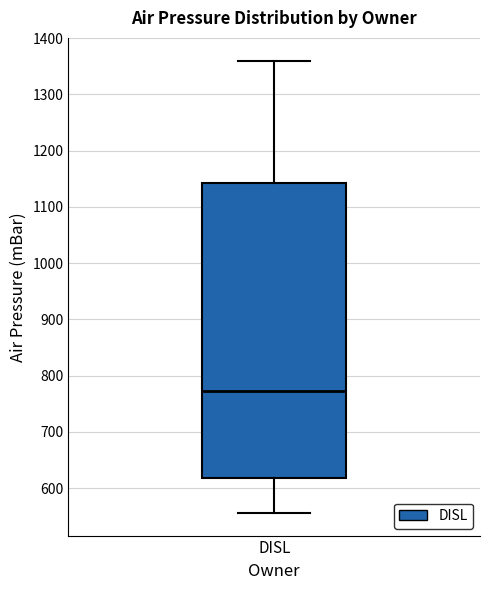

Where is the lower edge of the box for DISL on the y-axis? The values are not printed on the chart, so give them approximately, as read against the axis.

620